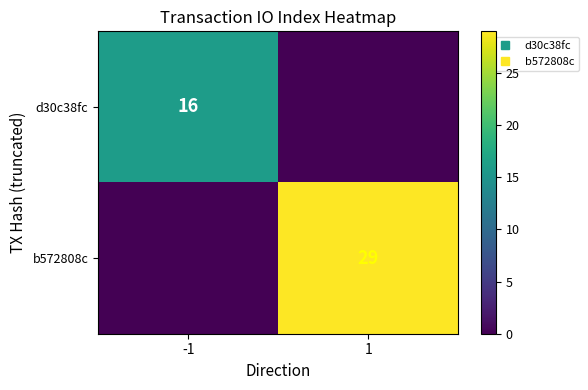

Which series has the widest spread of values?

b572808c